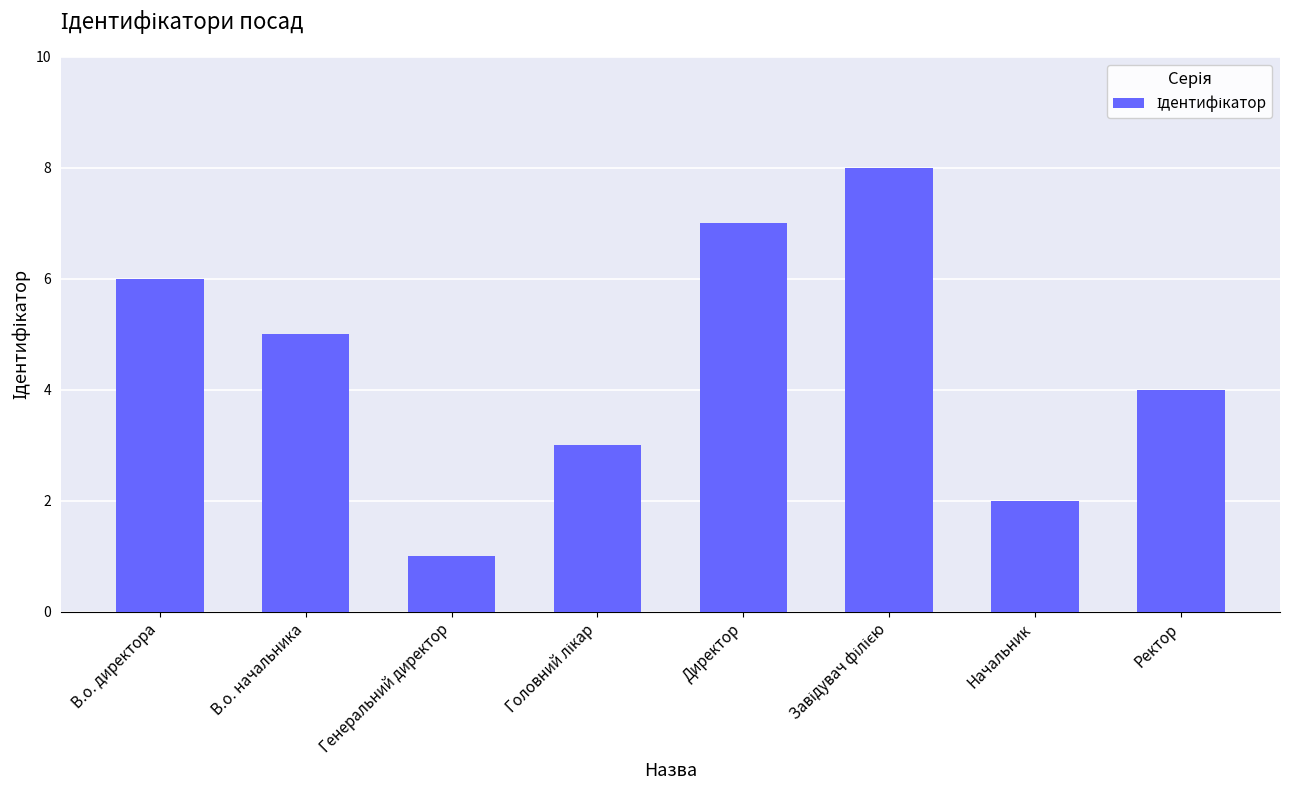

Count the values in the range 3 to 7.

5